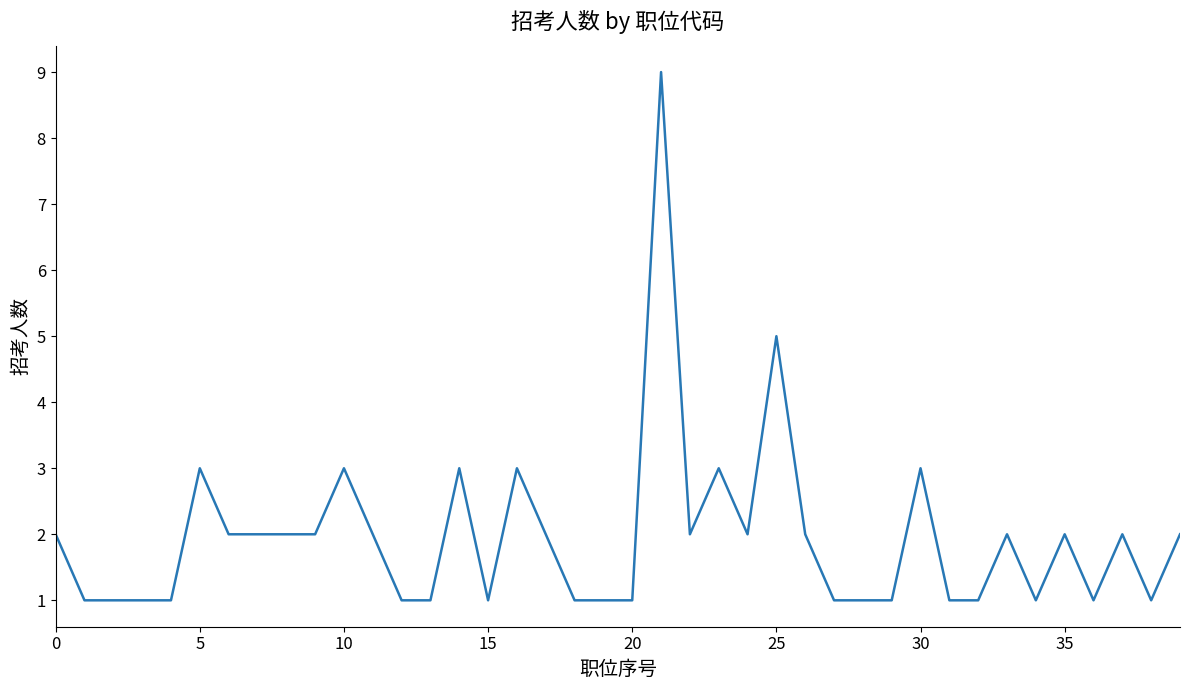

What is the difference between the maximum and minimum values?

8